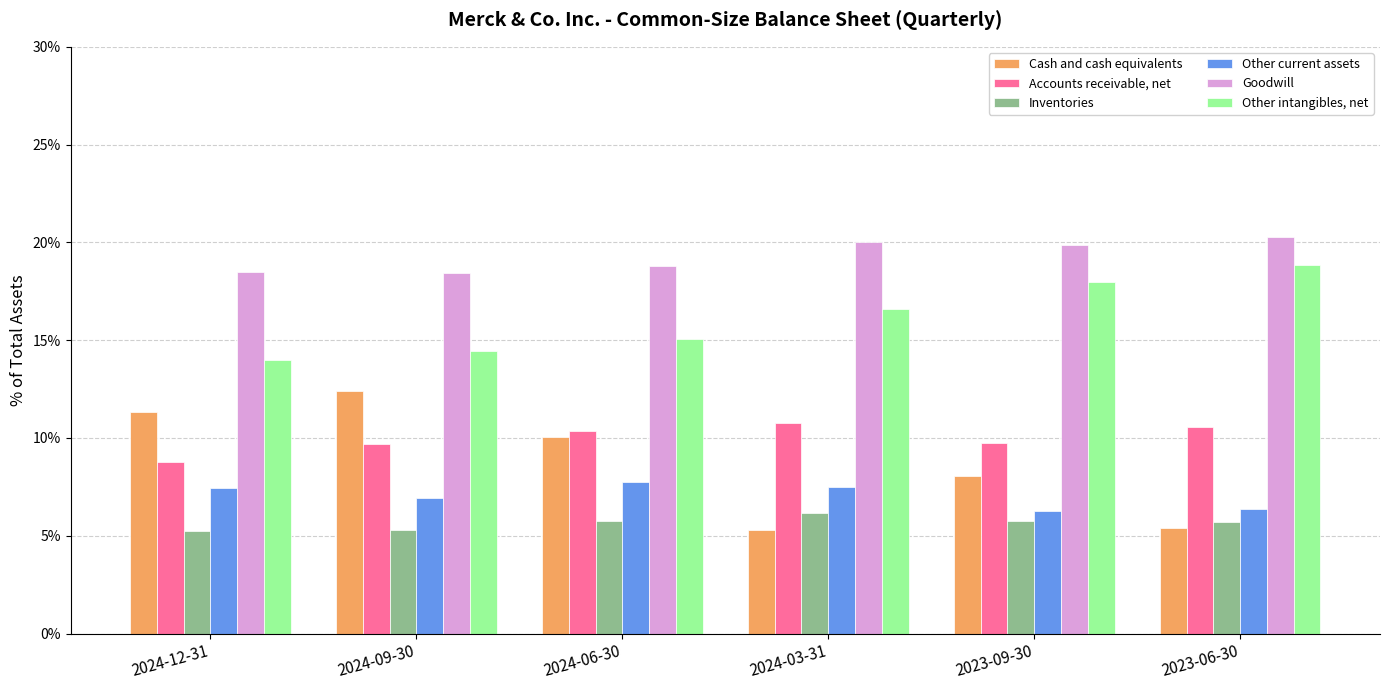

Between 2024-09-30 and 2023-09-30, which is larger?

2024-09-30